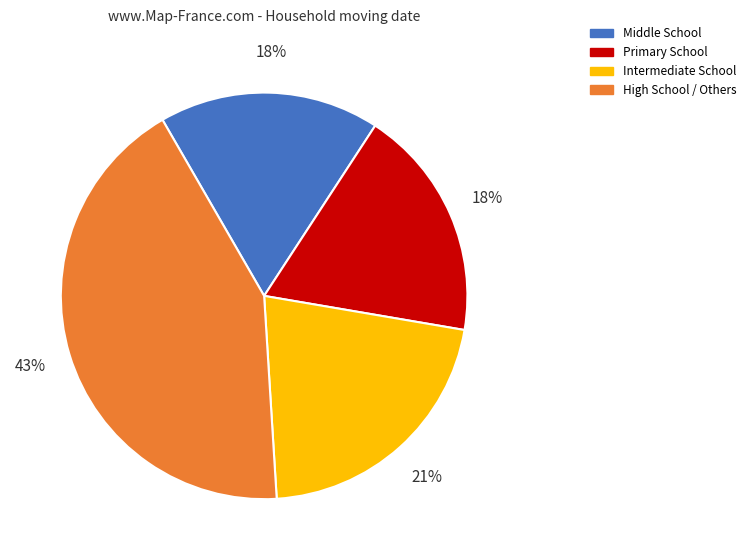

Is Intermediate School the majority of the pie?

No